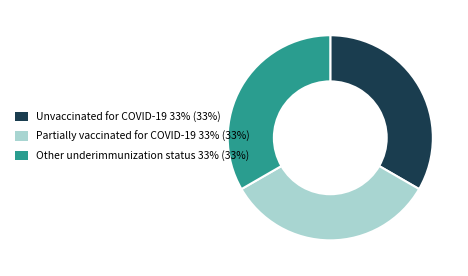

Does any single category account for the majority?

No